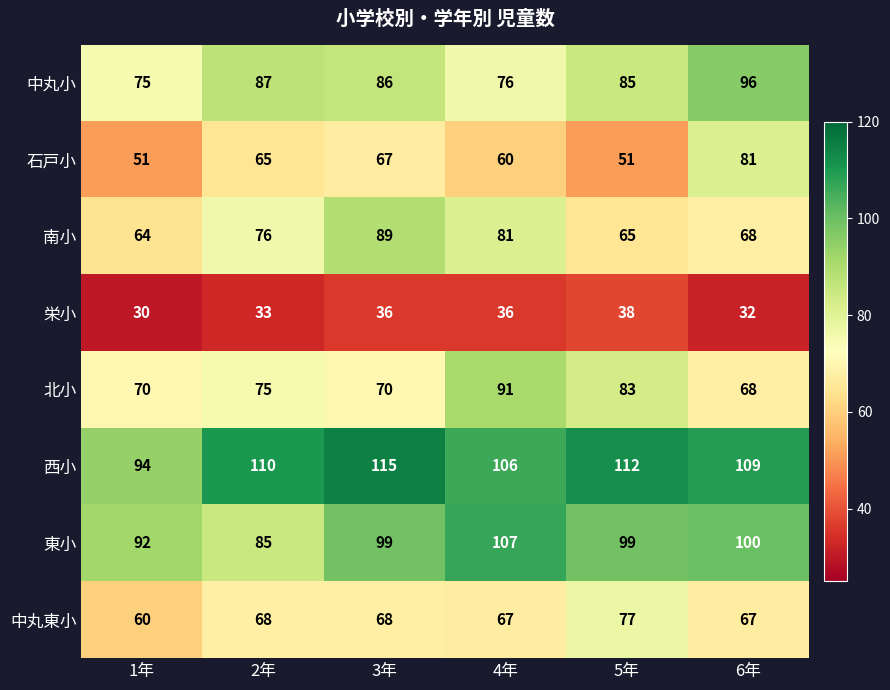

Which series changed the most between 3年 and 5年?

南小